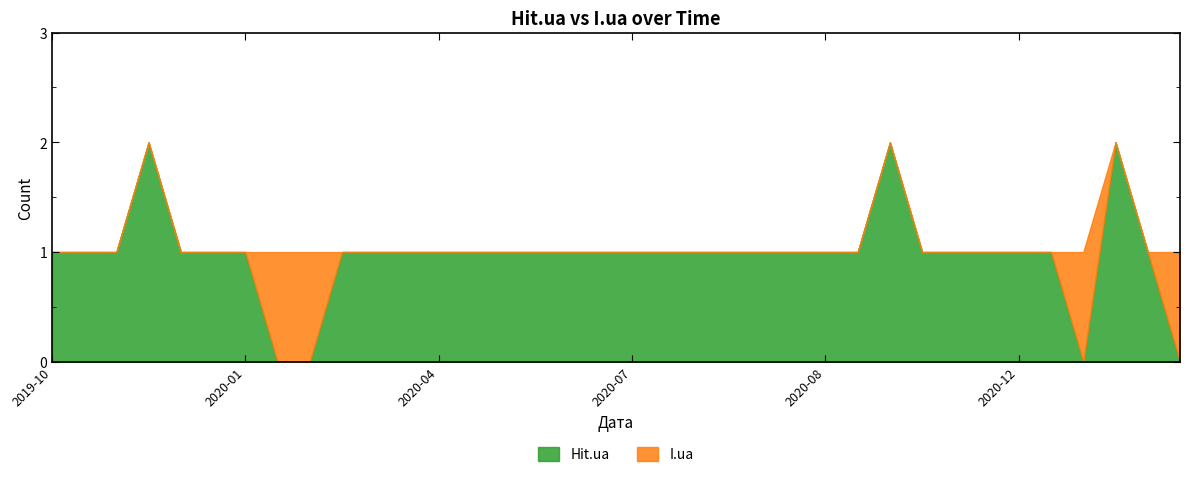

What is the label of the 16th point from the left?

2020-05-25